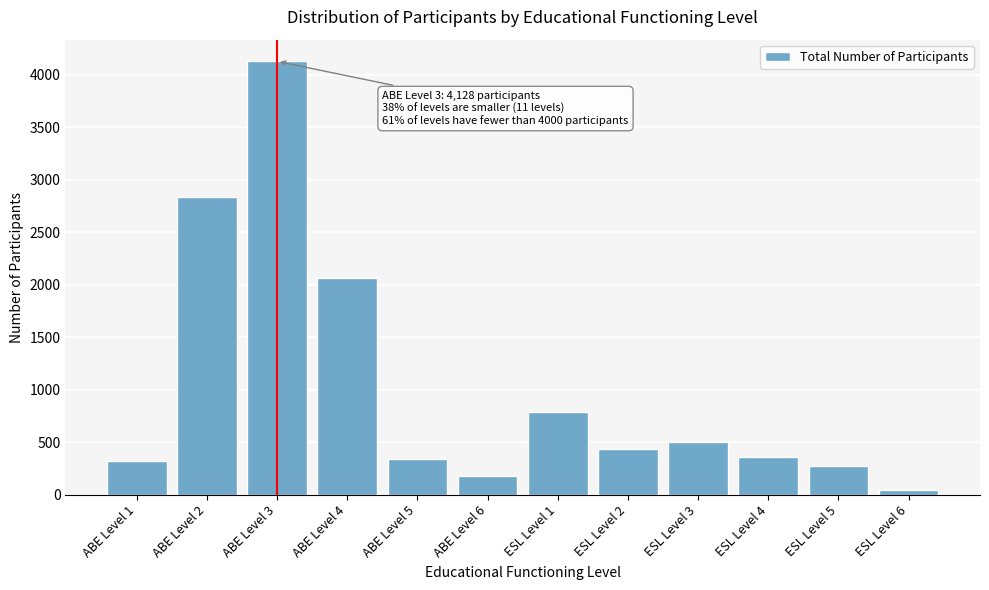

Reading left to right, transcribe all the data shown in this chart.

318	2836	4128	2062	337	176	790	432	499	358	273	40